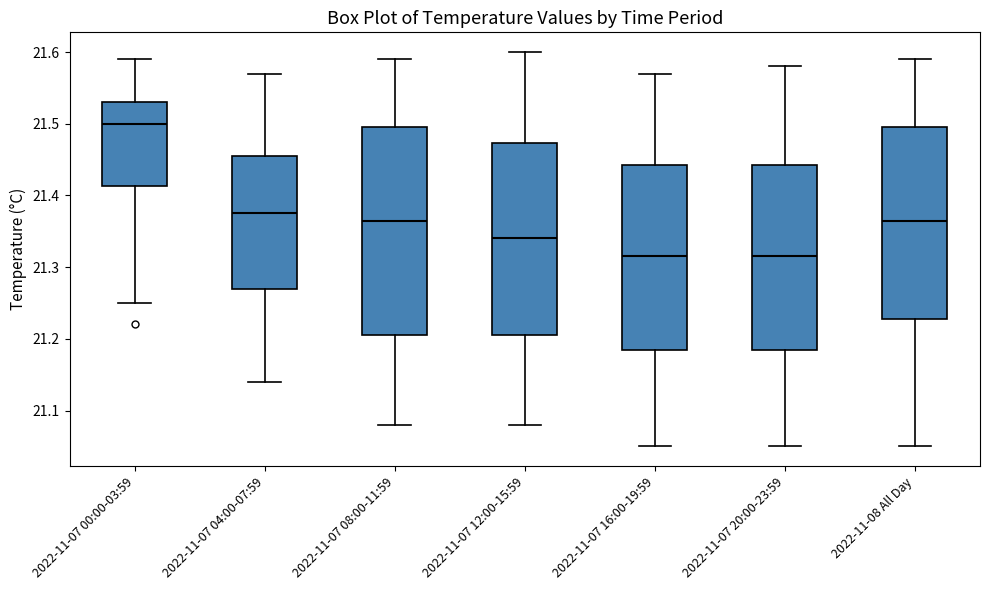

Which box's median line is the highest?

2022-11-07 00:00-03:59